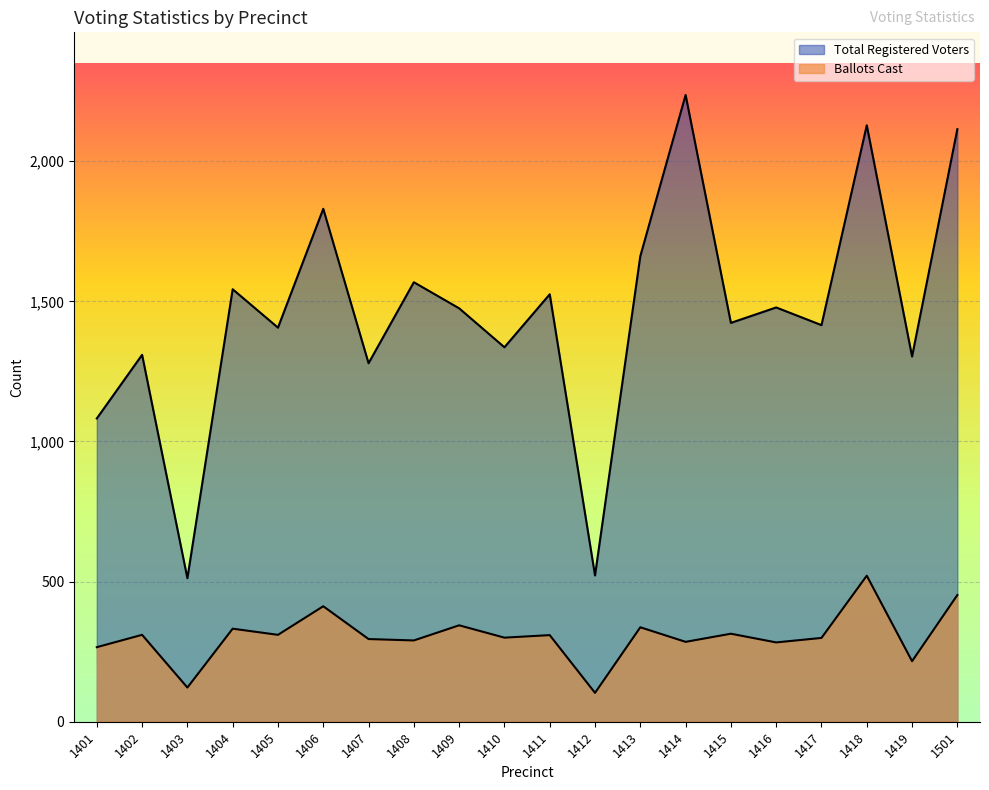

Where is the first local maximum for Ballots Cast?

1402